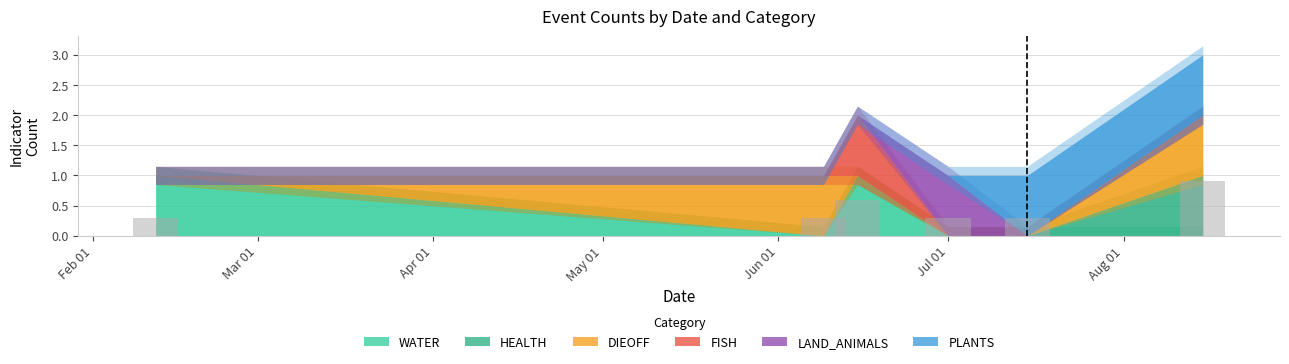

What is the value of the 5th bar from the left?

0.3